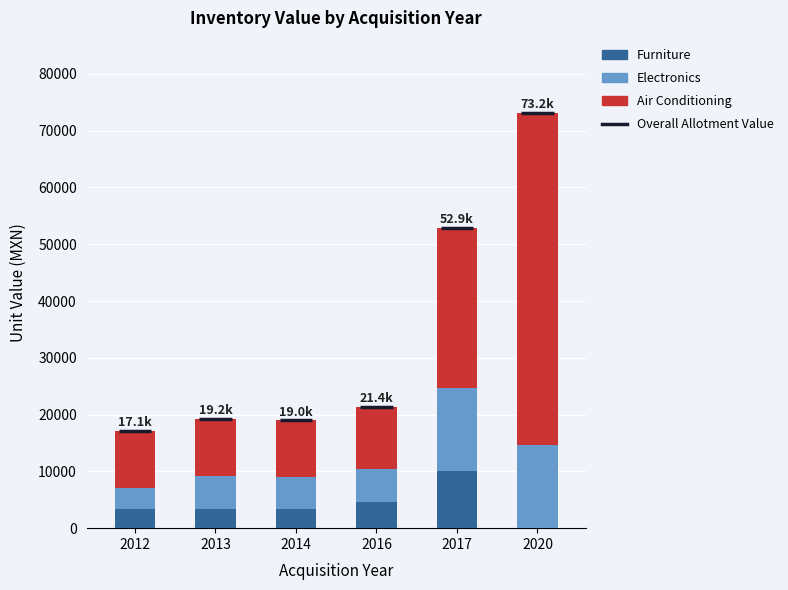

At which category is the sum across all series the highest?

2020